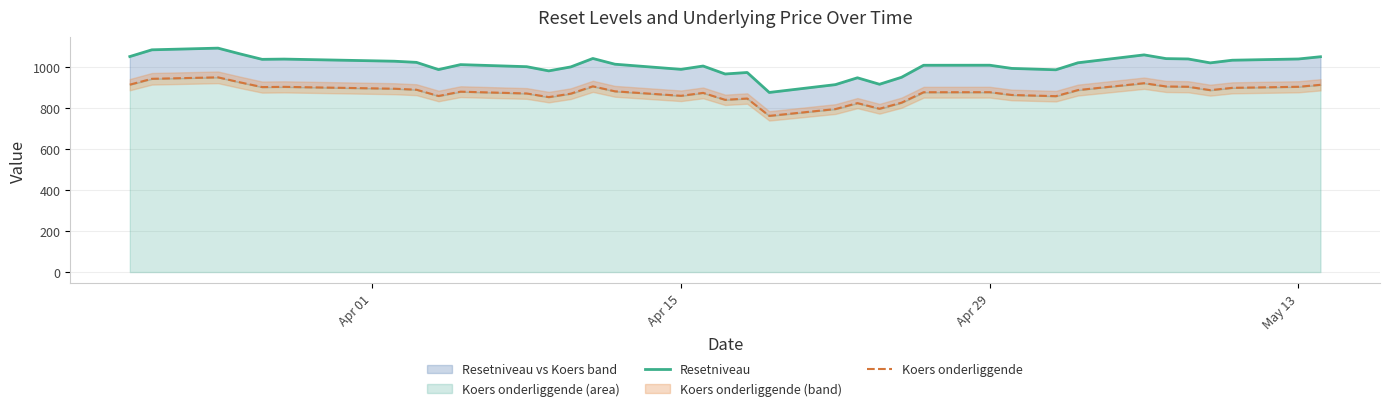

Does the chart display data point markers on the line(s)?

No